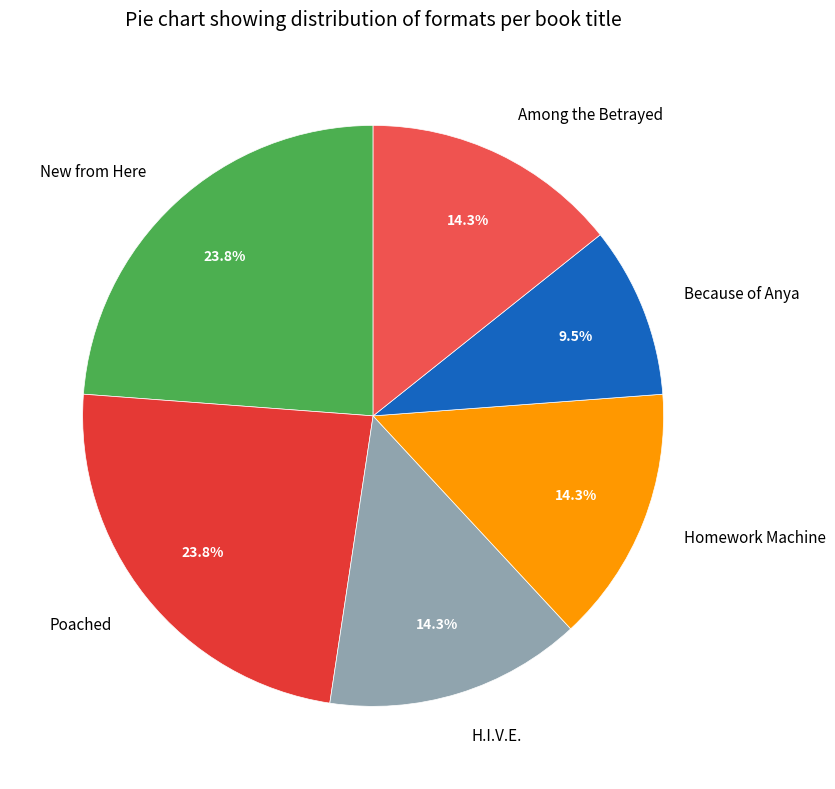

What is the ratio of the value at Homework Machine to the value at New from Here?

0.6